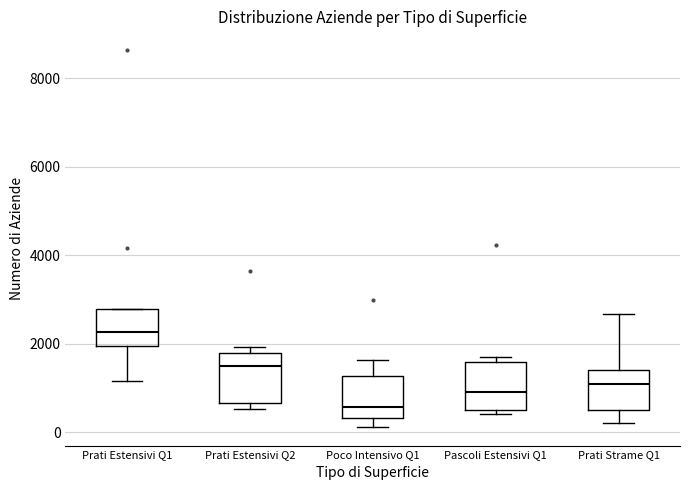

Where does the lower whisker of the box for Prati Estensivi Q1 end on the y-axis? The values are not printed on the chart, so give them approximately, as read against the axis.

1200